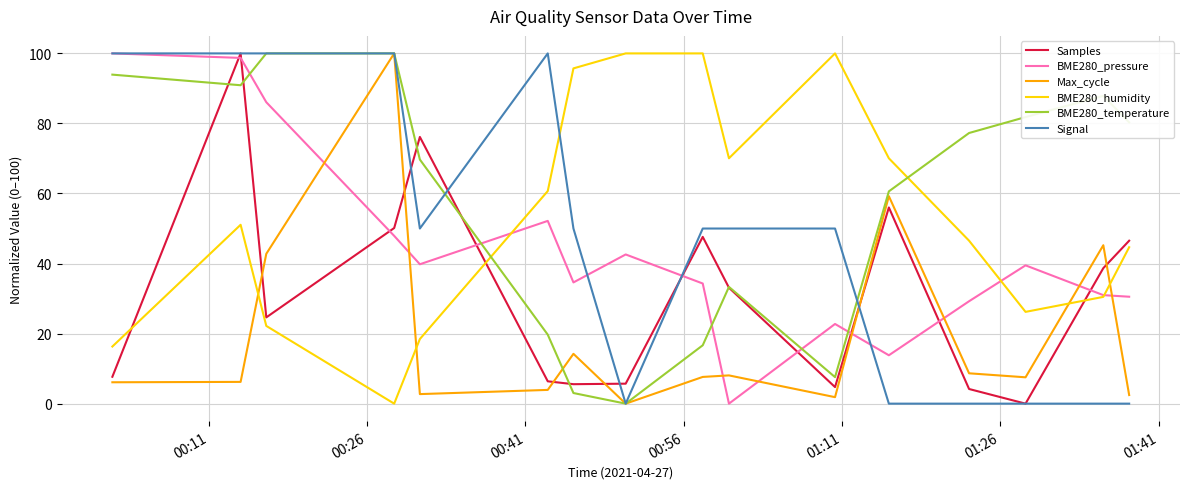

After their last crossing, which series has the higher values: BME280_pressure or BME280_temperature?

BME280_temperature